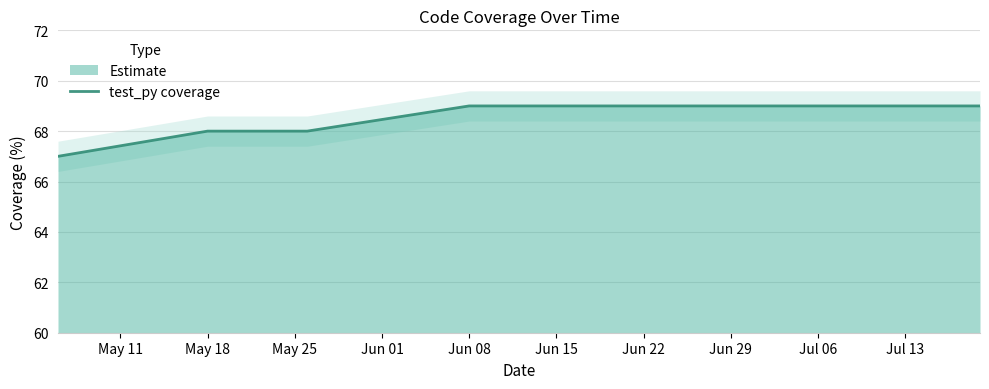

At which label is the value closest to 68?

May 18